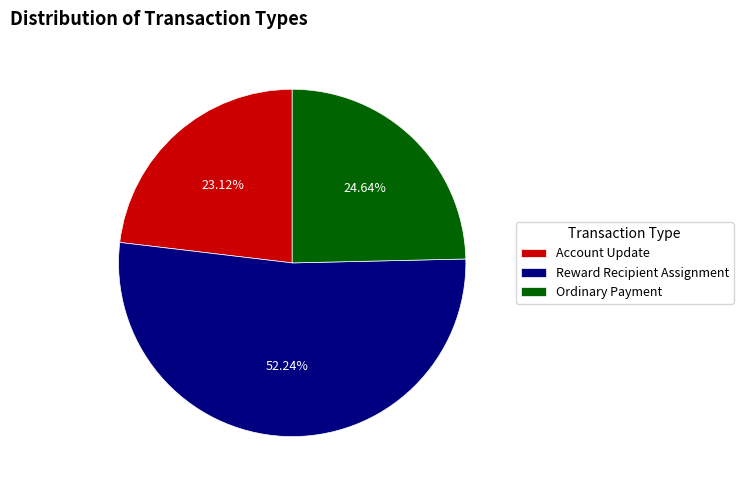

To the nearest percent, what is the combined percentage of Account Update and Reward Recipient Assignment?

75%